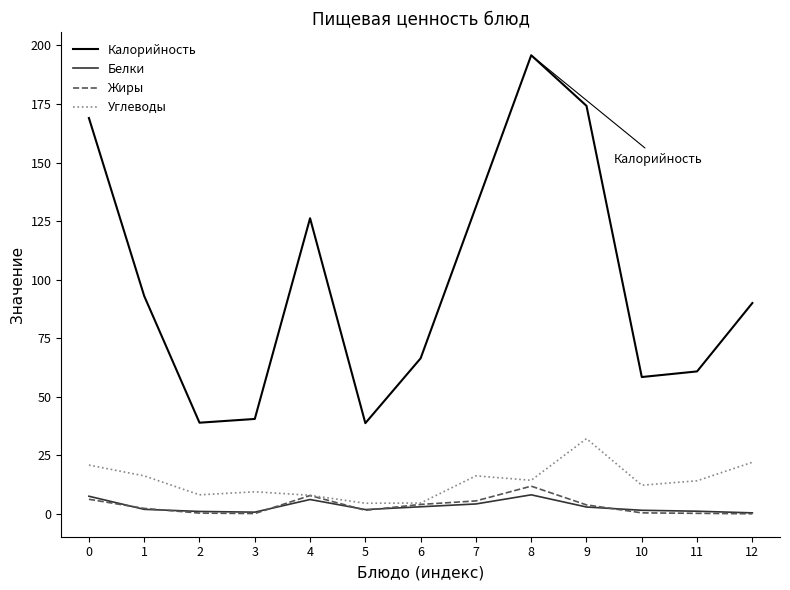

True or false: Жиры and Калорийность intersect in this chart.

False